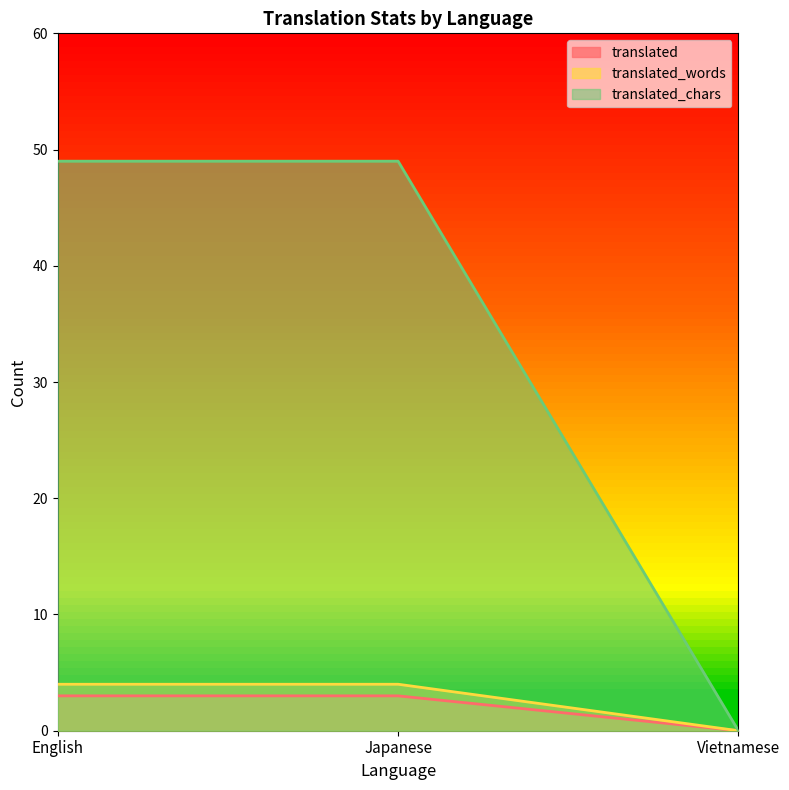

Does the chart have visible grid lines?

No